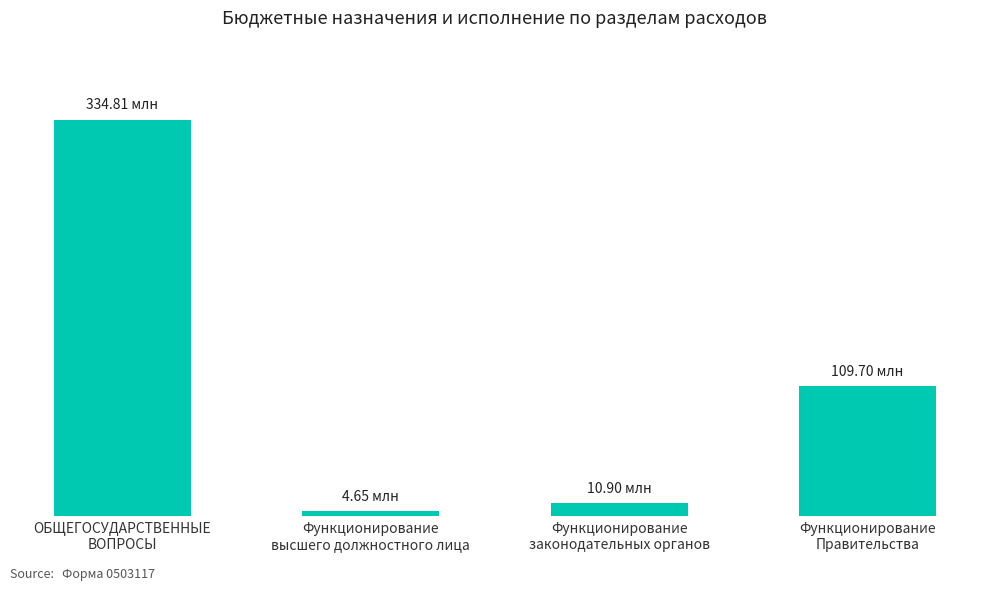

Are the bars horizontal?

No